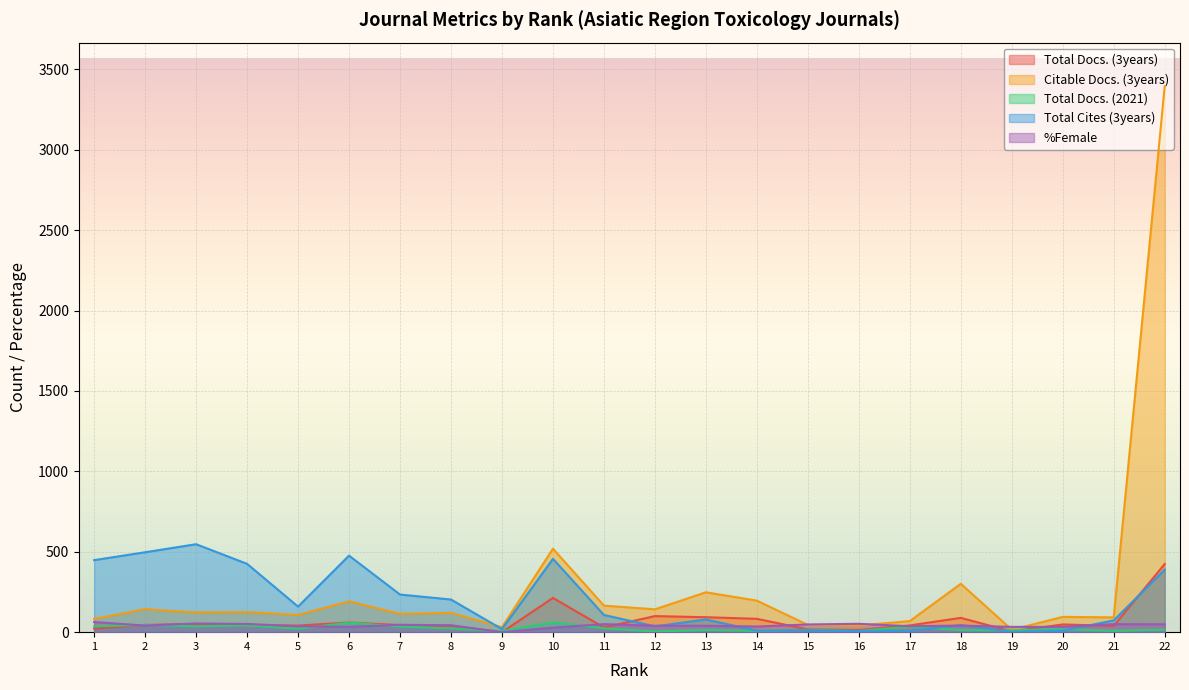

Reading left to right, transcribe all the data shown in this chart.

Total Docs. (3years): 1=22	2=45	3=51	4=43	5=41	6=60	7=44	8=39	9=0	10=213	11=29	12=100	13=93	14=83	15=17	16=14	17=42	18=89	19=4	20=48	21=39	22=424
Citable Docs. (3years): 1=82	2=143	3=123	4=125	5=107	6=192	7=114	8=120	9=31	10=519	11=165	12=142	13=248	14=196	15=45	16=41	17=69	18=301	19=15	20=95	21=92	22=3395
Total Docs. (2021): 1=36	2=45	3=36	4=42	5=21	6=59	7=35	8=23	9=7	10=61	11=24	12=4	13=14	14=8	15=15	16=8	17=34	18=13	19=12	20=19	21=8	22=16
Total Cites (3years): 1=448	2=497	3=547	4=425	5=159	6=476	7=234	8=203	9=19	10=456	11=107	12=36	13=79	14=9	15=12	16=7	17=9	18=44	19=2	20=10	21=73	22=389
%Female: 1=63	2=41	3=54	4=51	5=37	6=33	7=46	8=43	9=0	10=28	11=50	12=40	13=40	14=35	15=48	16=52	17=37	18=41	19=33	20=33	21=50	22=49